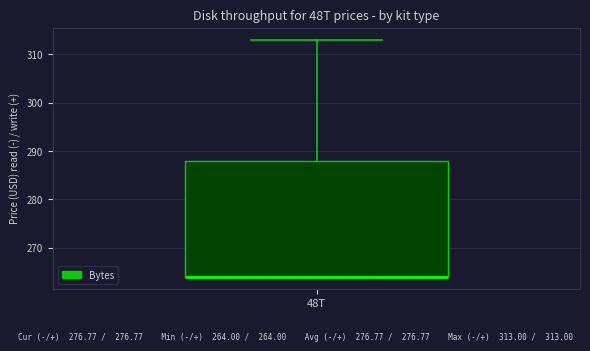

Where does the upper whisker of the box for 48T end on the y-axis? The values are not printed on the chart, so give them approximately, as read against the axis.

313